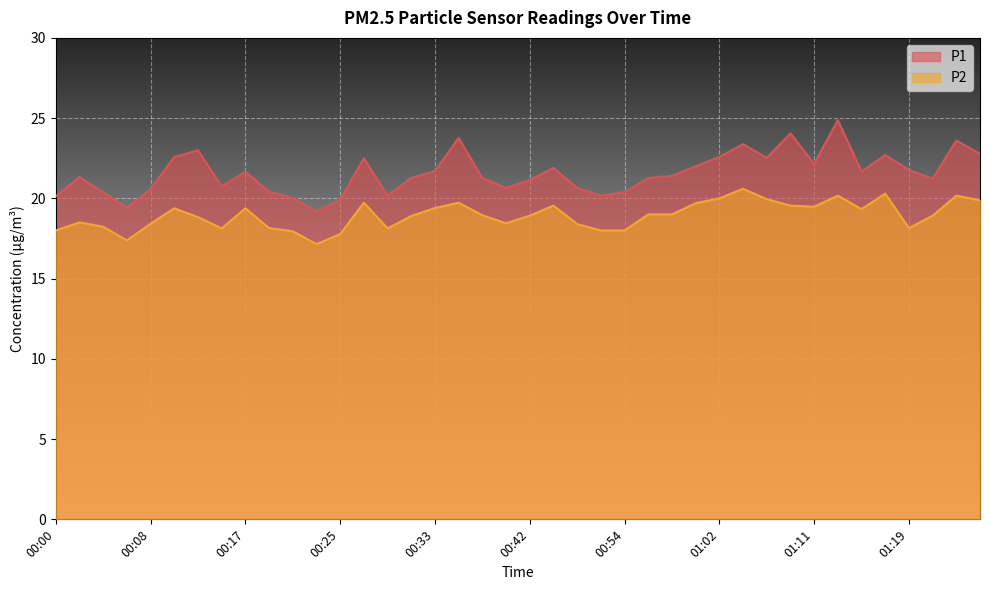

What is the sum of all P2 values?

757.6